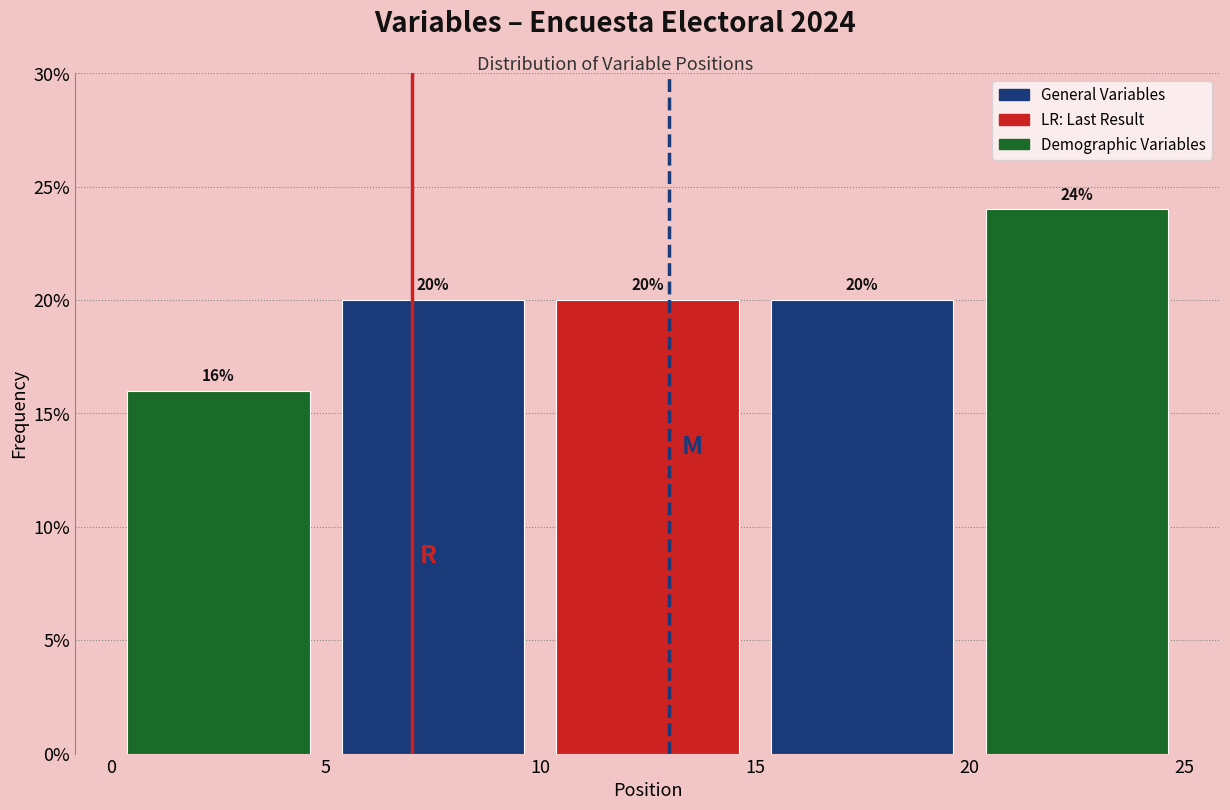

What is the height of the bar covering 15 to 20 on the x-axis?

20